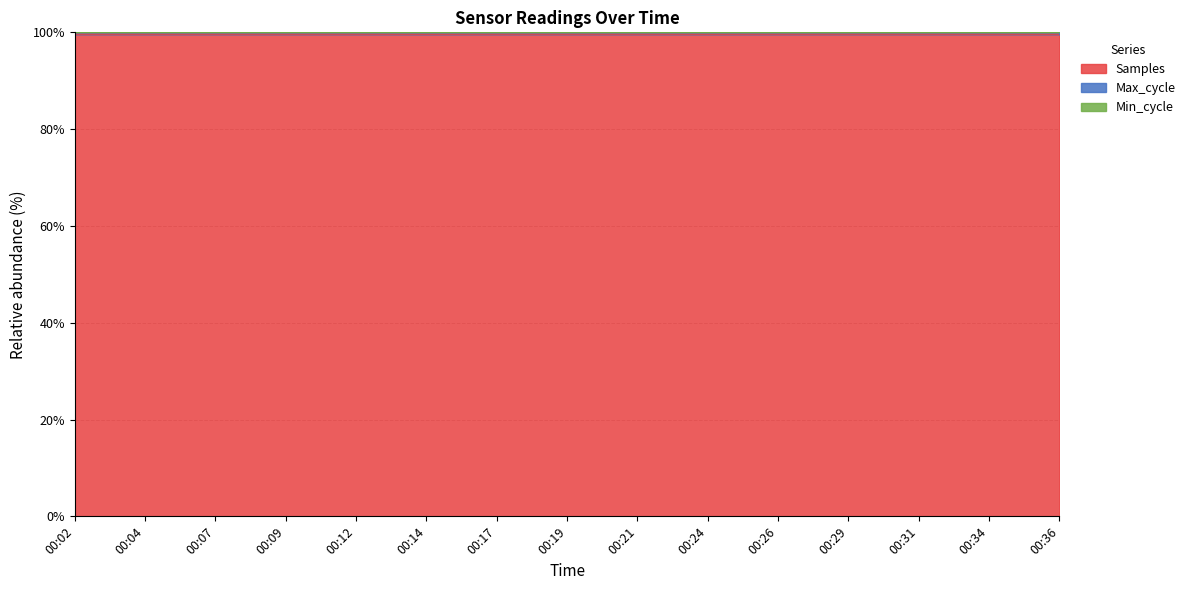

What is the sum of all Max_cycle values?

1494.0